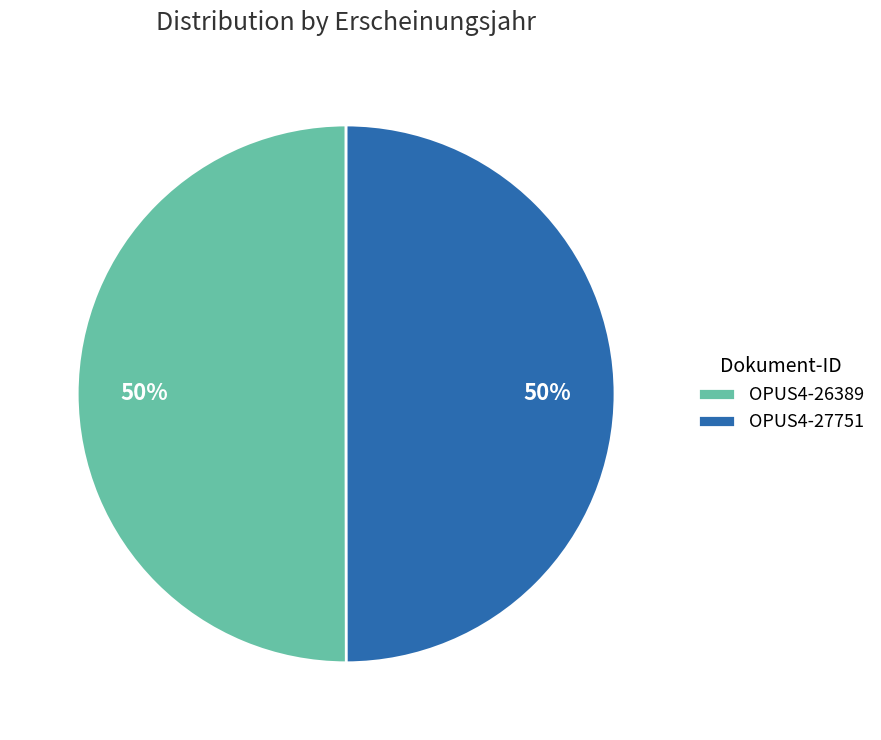

Do OPUS4-26389 and OPUS4-27751 together represent more than half of the pie?

Yes